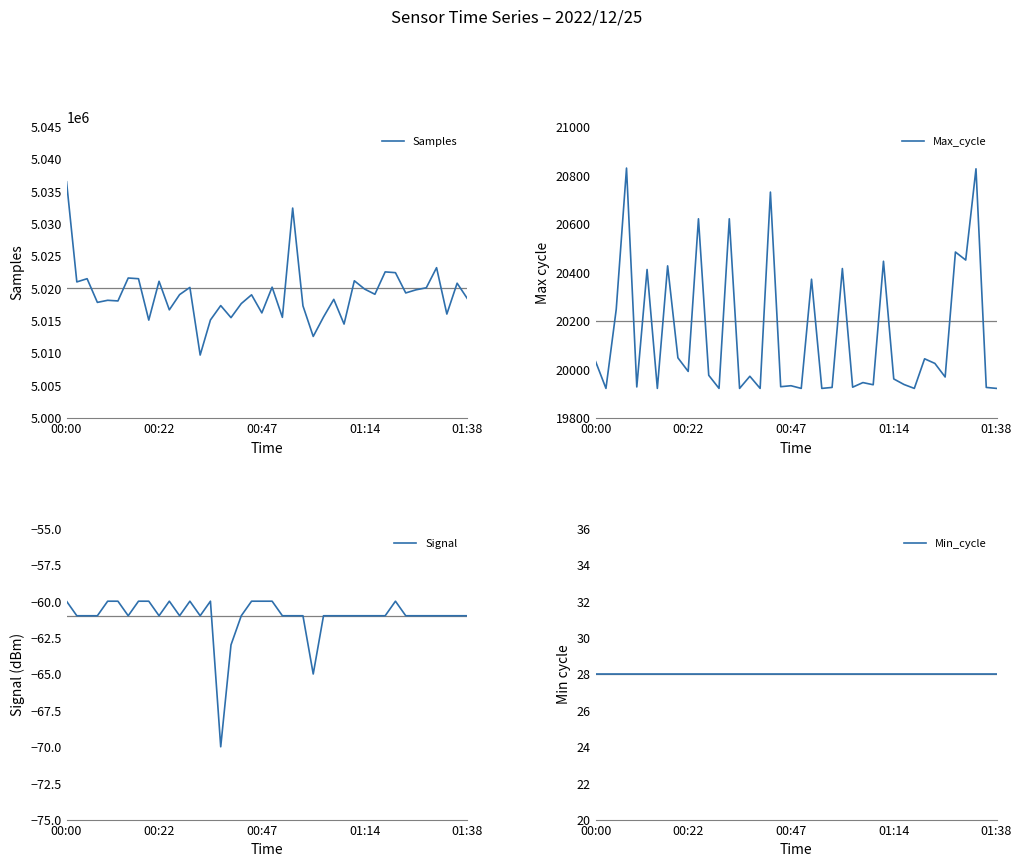

What is the value of the Signal point at the 4th from the left?

-61